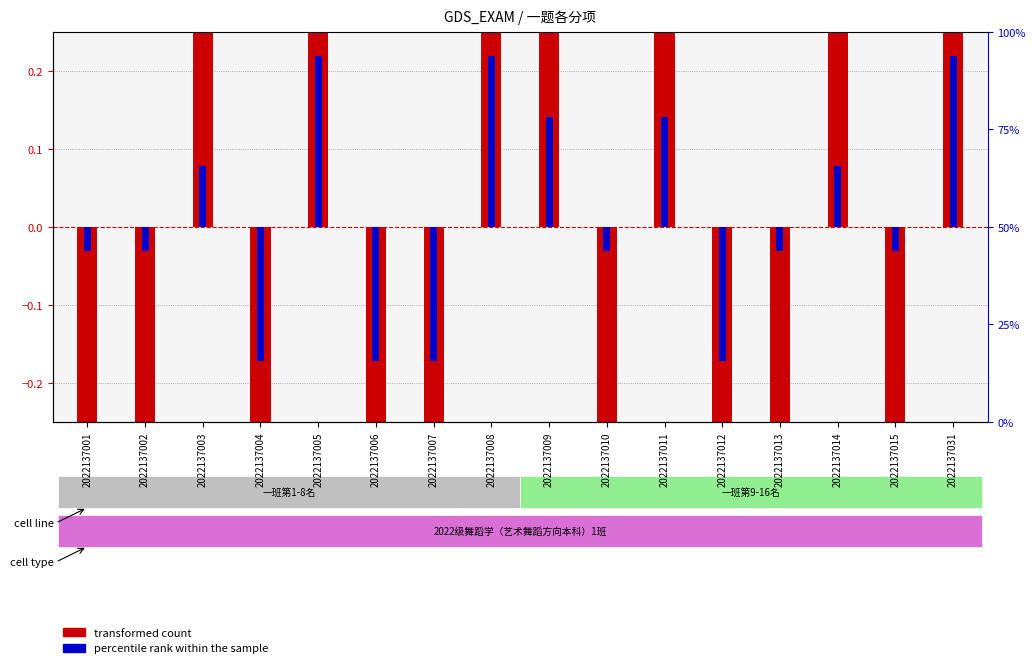

What is the sum of the transformed count values at 2022137011 and 2022137010?

0.6